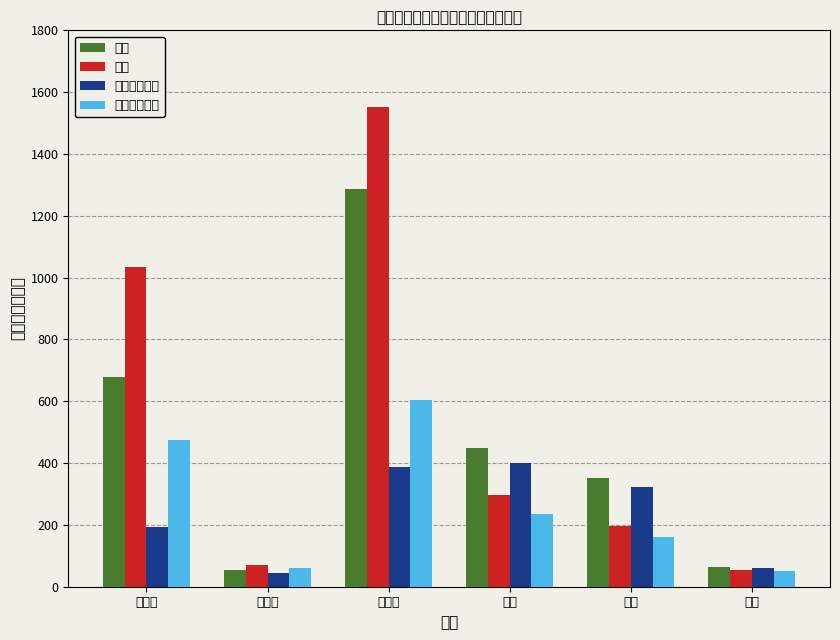

Which series has the largest range (max minus min)?

支出